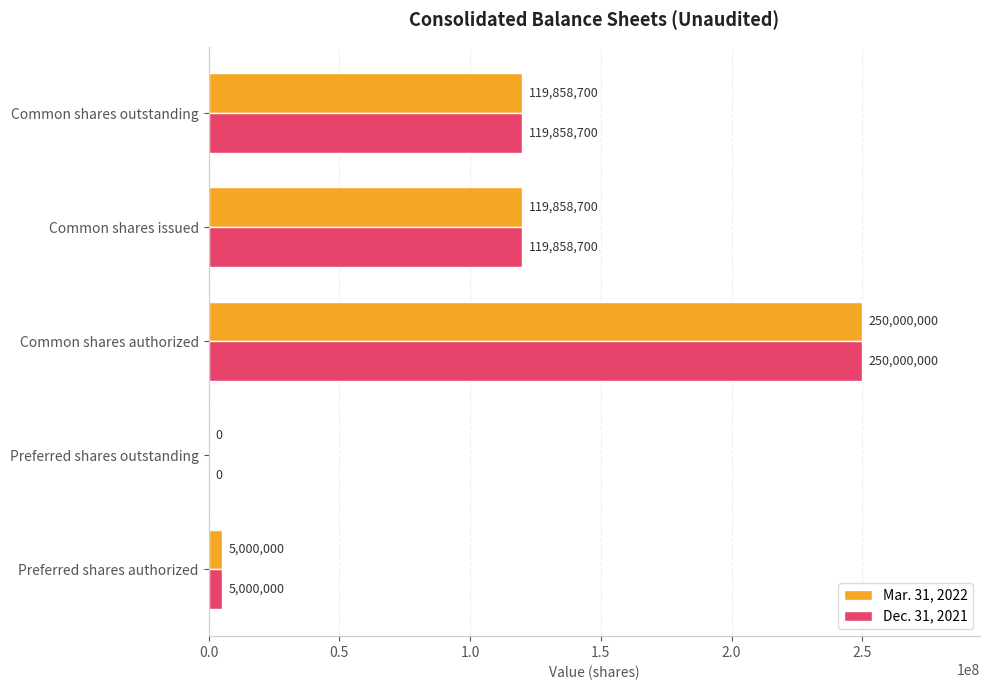

At which category is the sum across all series the highest?

Common shares authorized